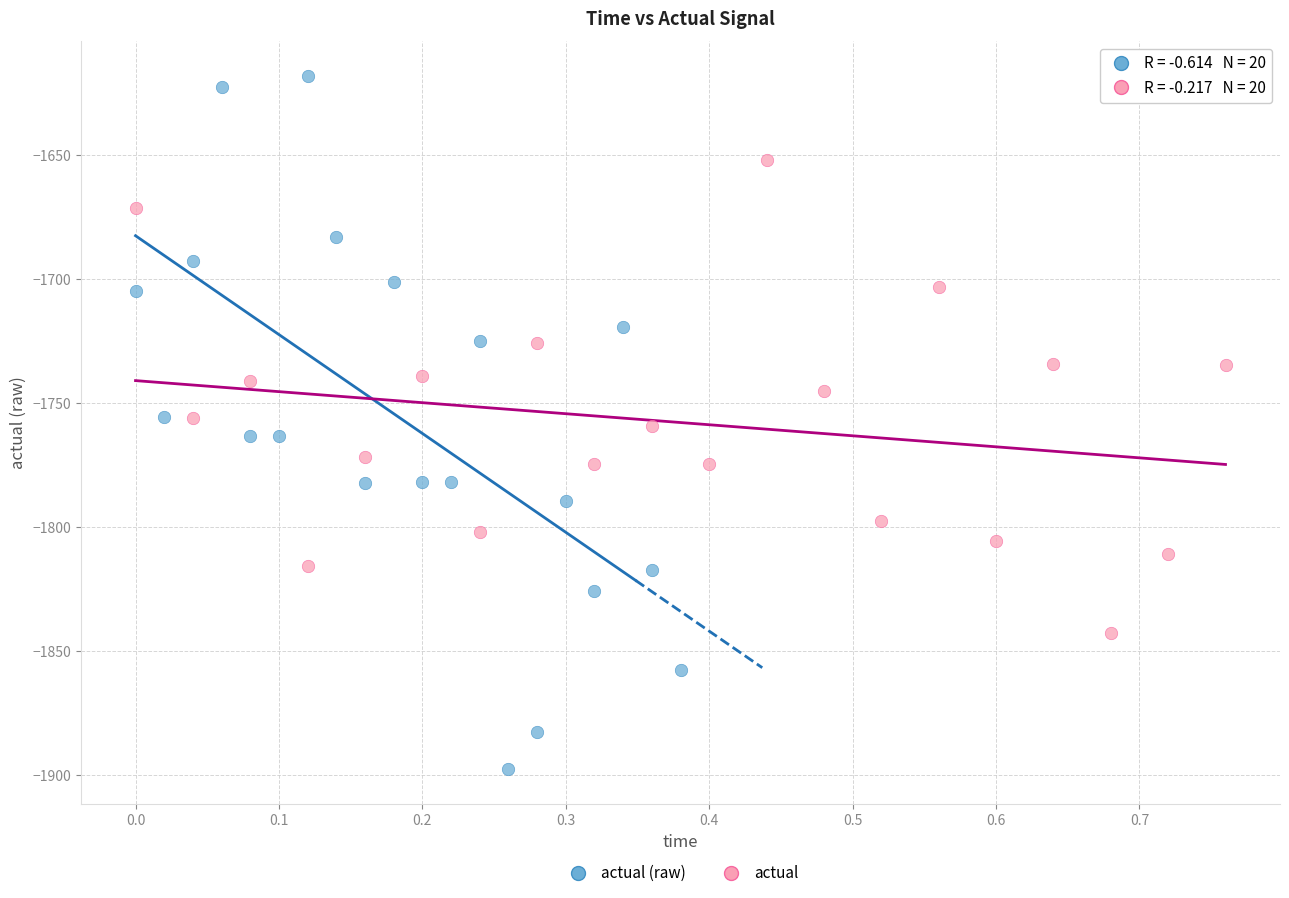

Which series contains the highest Y value?

actual (raw)